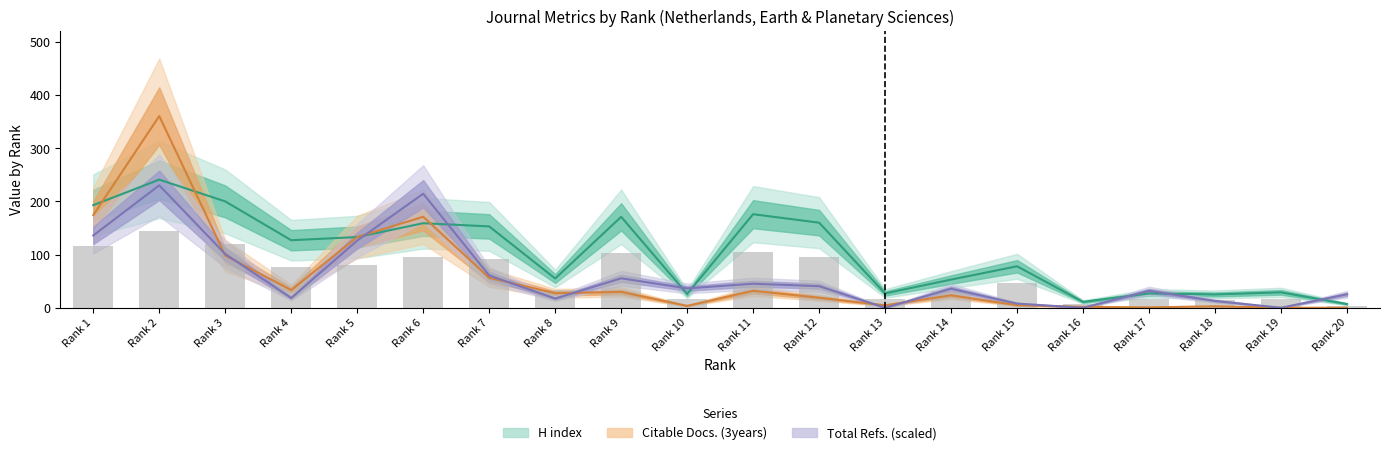

Reading left to right, what are all the values shown in this chart?

H index: 193.0	241.0	200.0	127.0	133.0	159.0	153.0	55.0	171.0	26.0	176.0	160.0	27.0	53.0	78.0	11.0	27.0	25.0	29.0	7.0
Total Cites (3years): 136.0	230.3	101.1	18.4	126.4	214.5	60.7	17.2	55.4	36.4	45.2	40.6	0.0	35.8	7.8	0.0	31.8	12.8	0.0	25.4
Citable Docs. (3years): 174.3	360.5	98.3	33.2	133.0	171.1	56.3	27.3	29.7	3.5	31.8	18.9	4.5	23.4	4.9	1.8	0.7	2.8	0.0	0.0